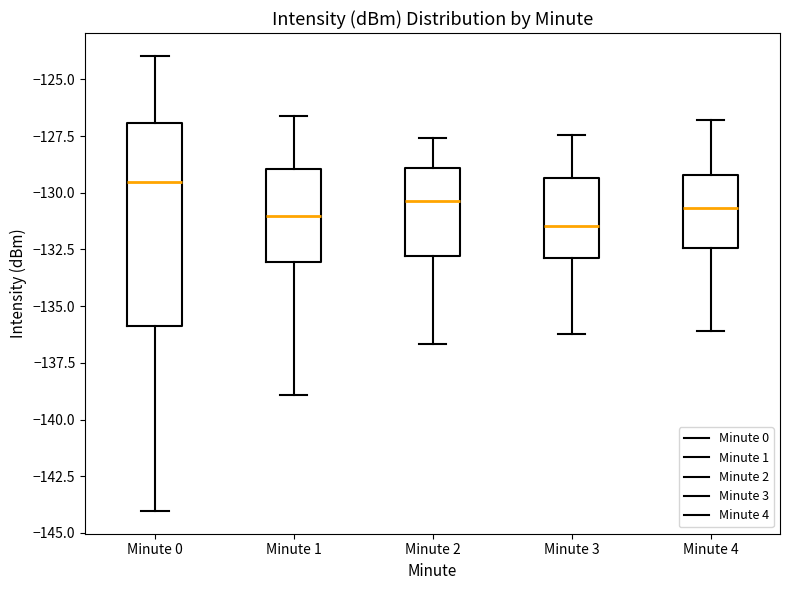

Reading left to right, transcribe this box plot: for each box, give where its median line is, the range the box spans, and where its two whiskers end, as read against the y-axis. The values are not printed on the chart, so give them approximately, as read against the axis.

Minute 0: median -129.5, box -136.0 to -127.0, whiskers -144.0 to -124.0
Minute 1: median -131.0, box -133.0 to -129.0, whiskers -139.0 to -126.5
Minute 2: median -130.5, box -133.0 to -129.0, whiskers -136.5 to -127.5
Minute 3: median -131.5, box -133.0 to -129.5, whiskers -136.0 to -127.5
Minute 4: median -130.5, box -132.5 to -129.0, whiskers -136.0 to -127.0